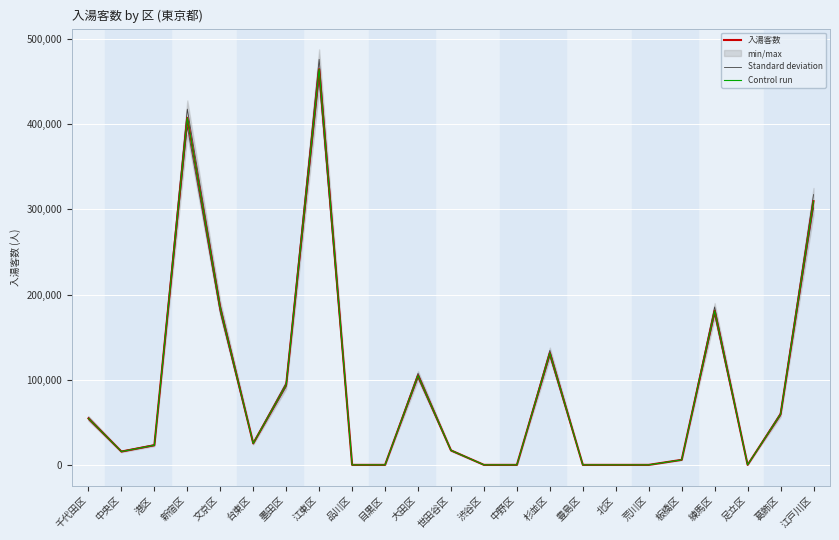

Count the number of categories in the chart.

23